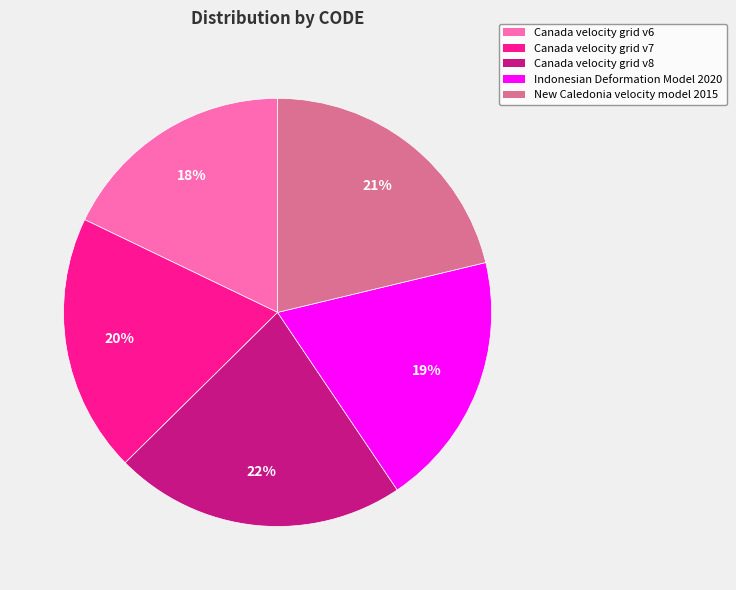

Combined, do New Caledonia velocity model 2015 and Canada velocity grid v8 account for over 50%?

No